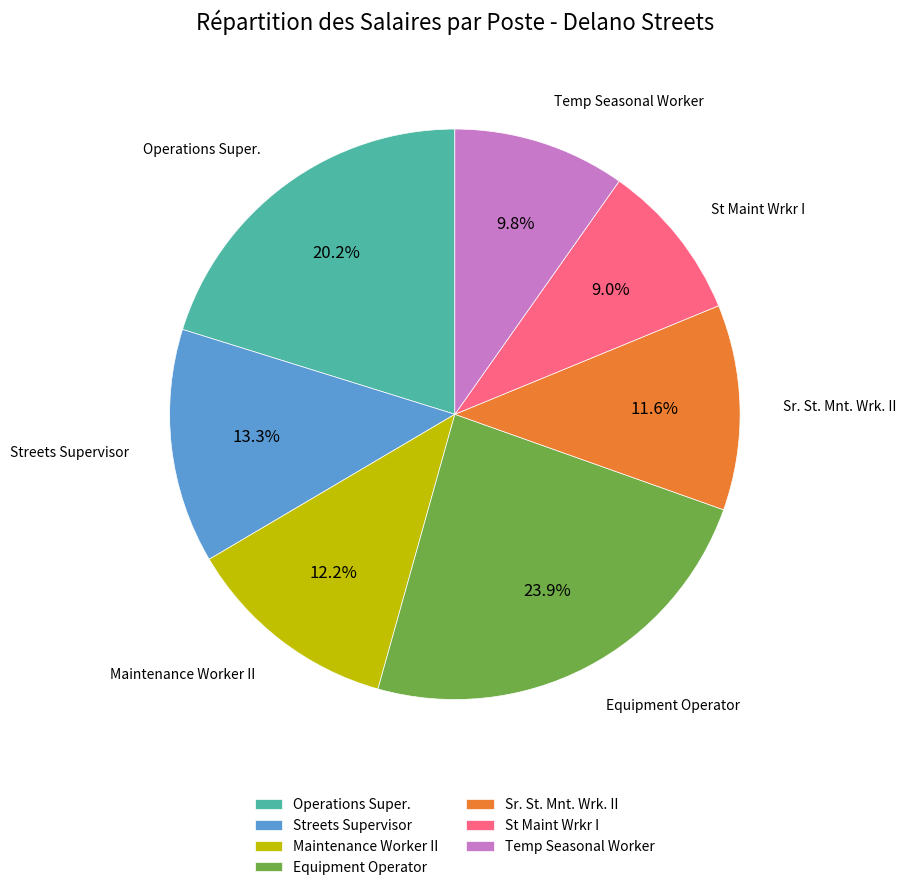

How many slices are in this pie chart?

7